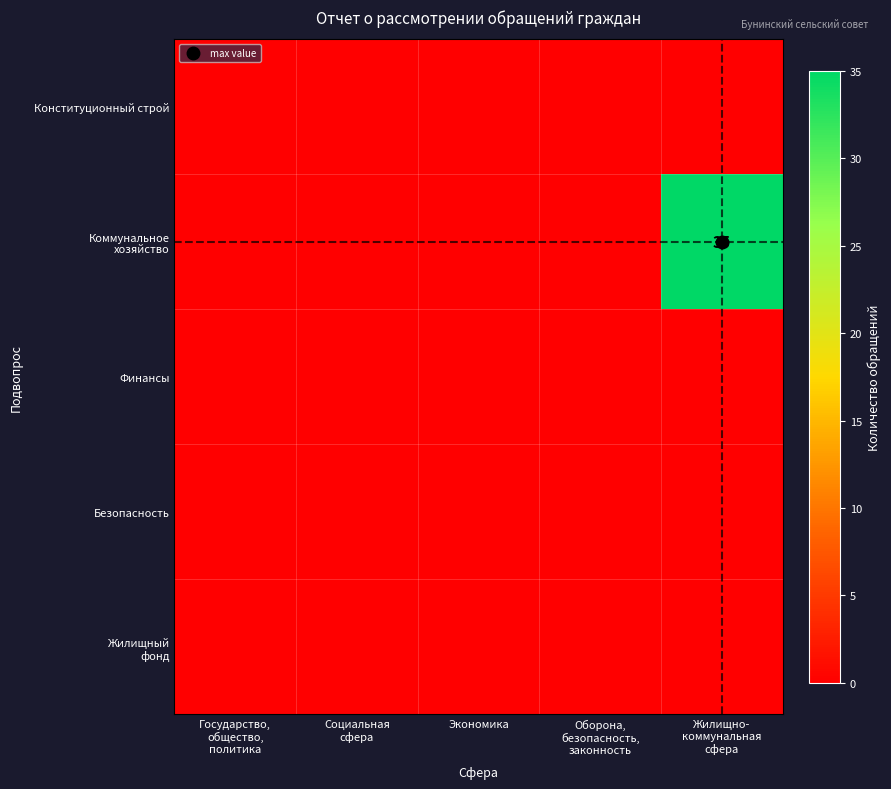

The value of Жилищный фонд at Социальная сфера is 0. True or false?

True